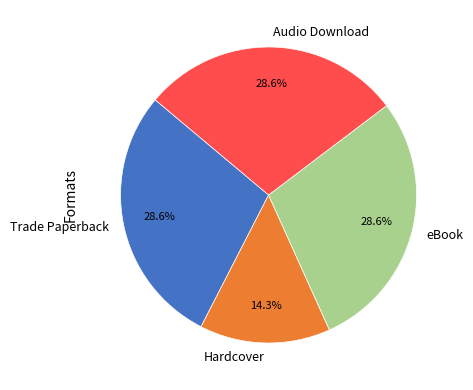

Combined, do Trade Paperback and Hardcover account for over 50%?

No